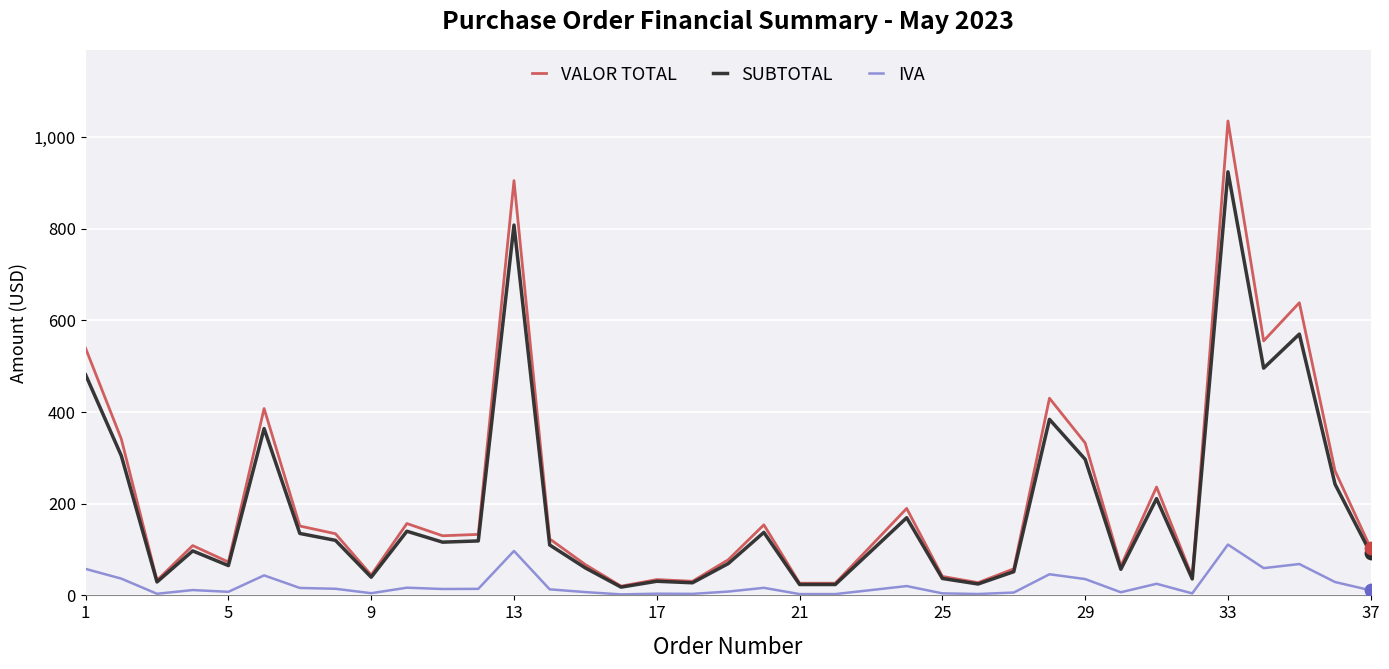

Rank the series by their maximum value, from lowest to highest.

IVA, SUBTOTAL, VALOR TOTAL